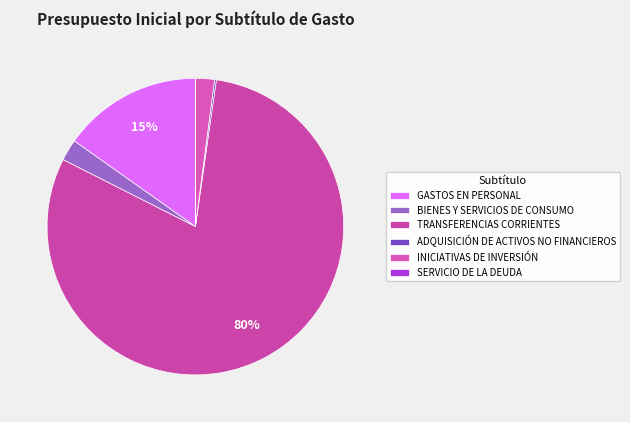

The TRANSFERENCIAS CORRIENTES slice represents 80% of the pie. True or false?

True